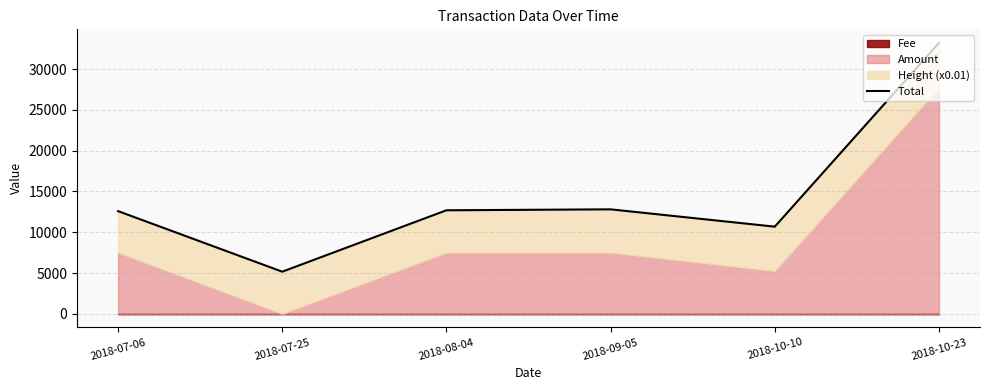

What is the sum of the values at 2018-07-25 and 2018-09-05?

17971.5